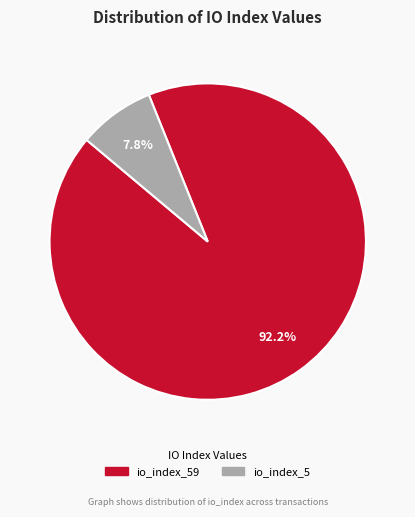

Does any single category account for the majority?

Yes